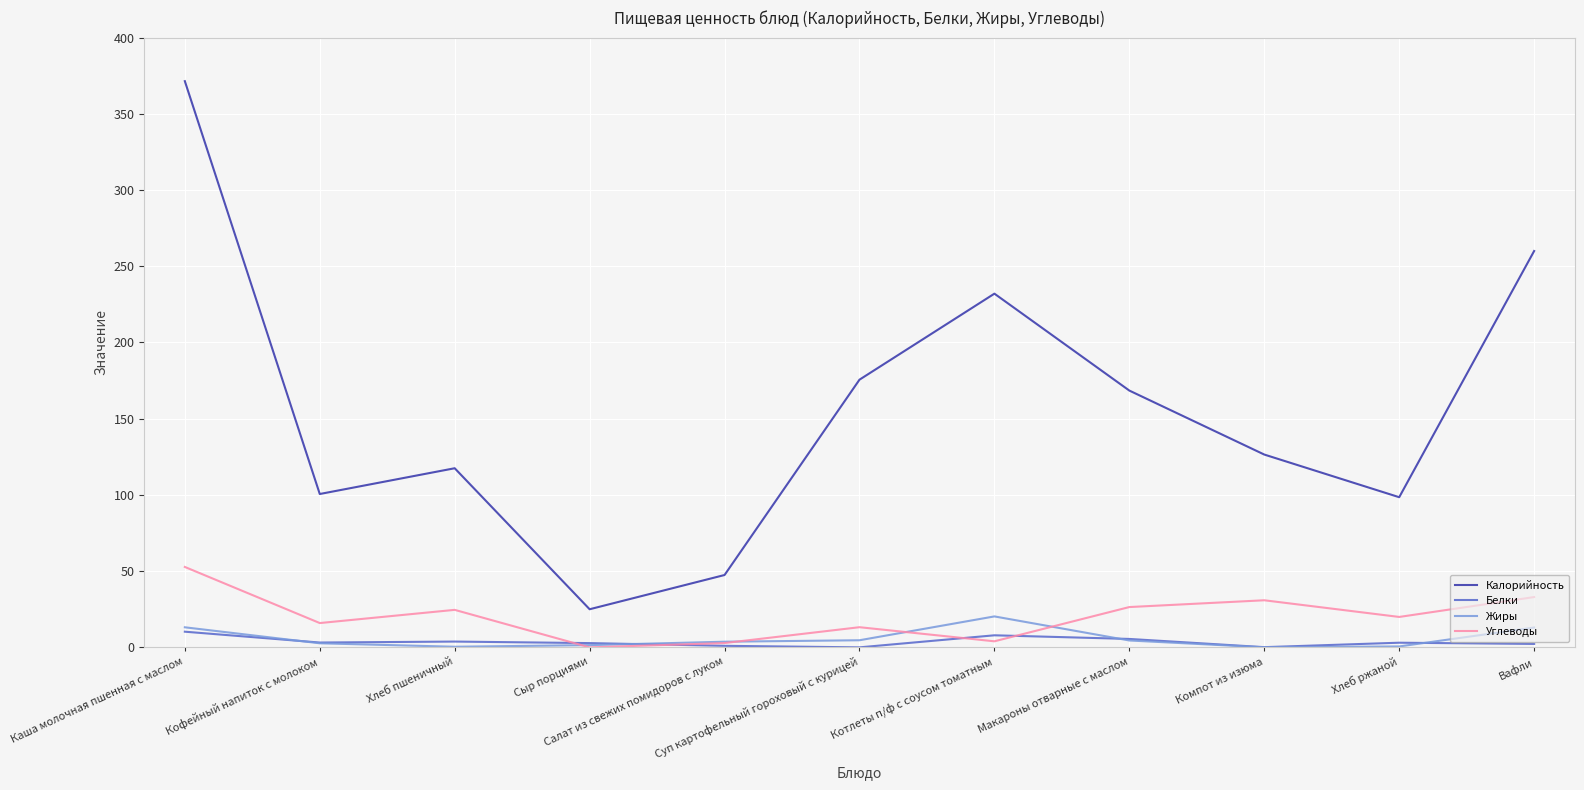

True or false: Углеводы and Жиры cross at least once.

True